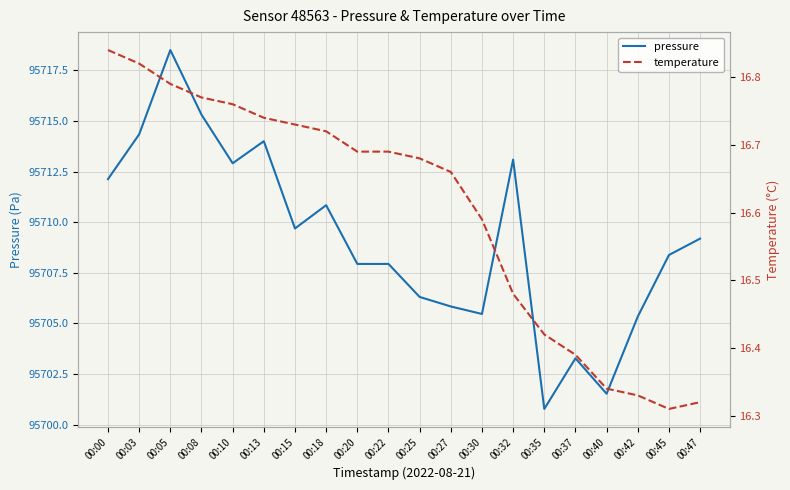

How many series are shown in this chart?

2